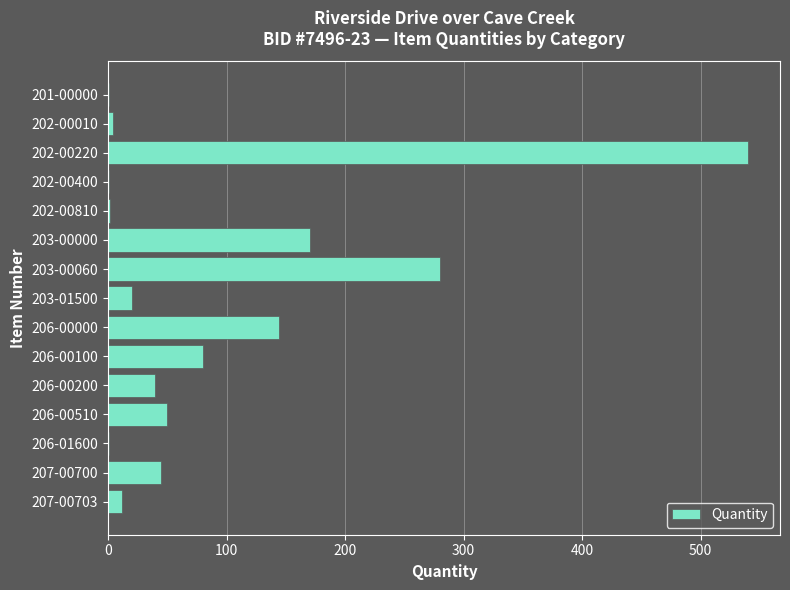

Where is the data nearest to the value 270?

203-00060